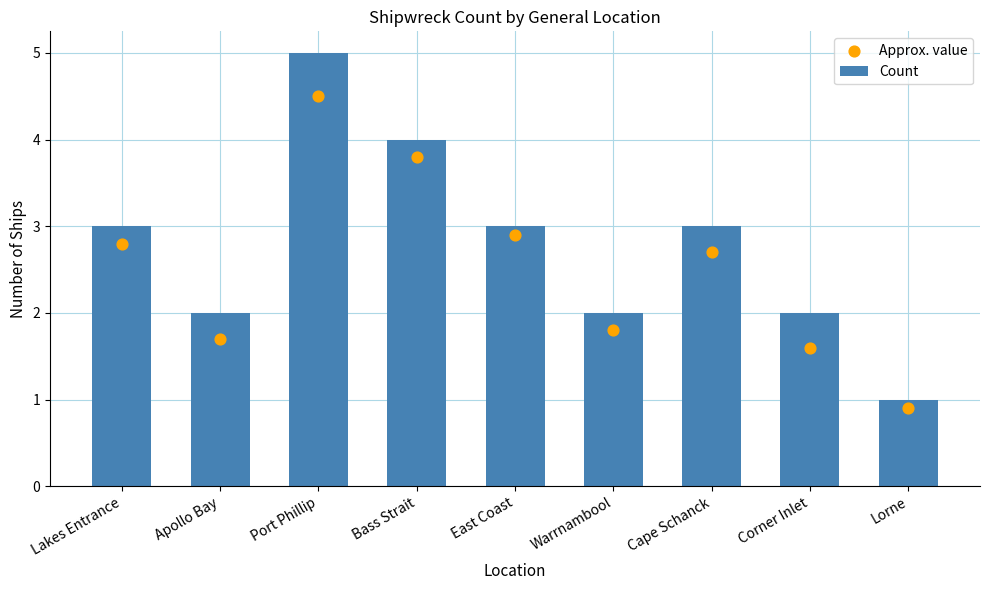

Is the value of Approx. value at Lorne greater than the value of Count at Bass Strait?

No